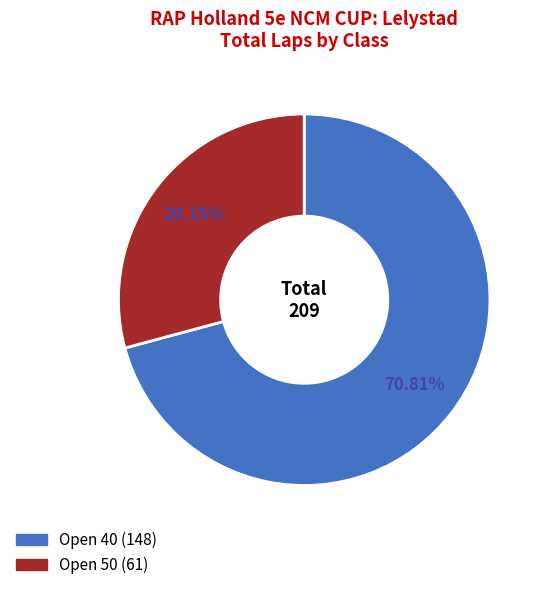

Does any single category account for the majority?

Yes